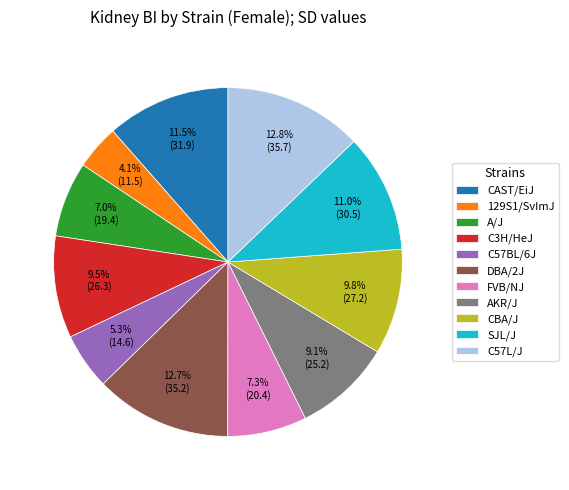

Combined, do 129S1/SvImJ and SJL/J account for over 50%?

No